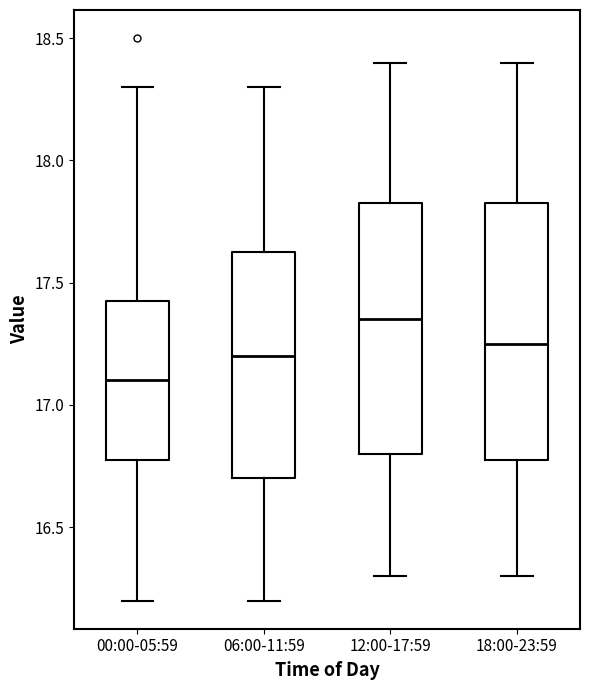

Reading left to right, transcribe this box plot: for each box, give where its median line is, the range the box spans, and where its two whiskers end, as read against the y-axis. The values are not printed on the chart, so give them approximately, as read against the axis.

00:00-05:59: median 17.10, box 16.80 to 17.45, whiskers 16.20 to 18.30
06:00-11:59: median 17.20, box 16.70 to 17.65, whiskers 16.20 to 18.30
12:00-17:59: median 17.35, box 16.80 to 17.85, whiskers 16.30 to 18.40
18:00-23:59: median 17.25, box 16.80 to 17.85, whiskers 16.30 to 18.40